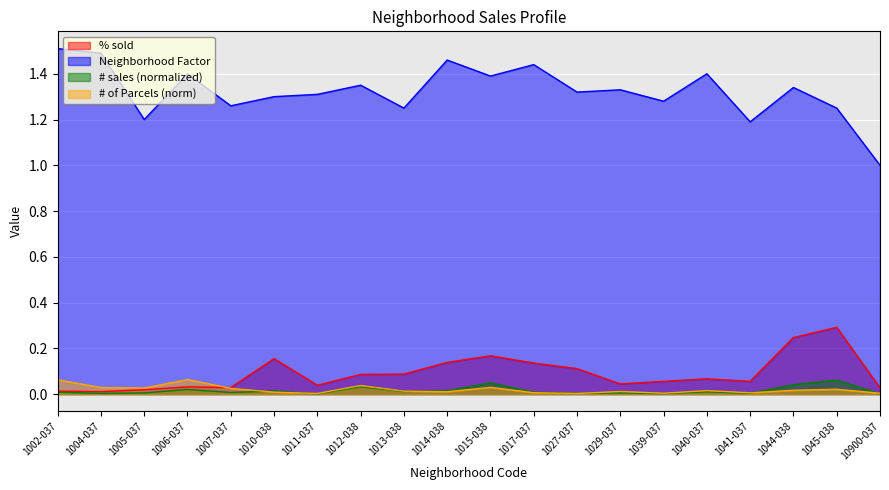

Reading left to right, what are all the values shown in this chart?

% sold: 1002-037=0.0	1004-037=0.0	1005-037=0.0	1006-037=0.0	1007-037=0.0	1010-038=0.2	1011-037=0.0	1012-038=0.1	1013-038=0.1	1014-038=0.1	1015-038=0.2	1017-037=0.1	1027-037=0.1	1029-037=0.0	1039-037=0.1	1040-037=0.1	1041-037=0.1	1044-038=0.2	1045-038=0.3	10900-037=0.0
Neighborhood Factor: 1002-037=1.5	1004-037=1.5	1005-037=1.2	1006-037=1.4	1007-037=1.3	1010-038=1.3	1011-037=1.3	1012-038=1.4	1013-038=1.2	1014-038=1.5	1015-038=1.4	1017-037=1.4	1027-037=1.3	1029-037=1.3	1039-037=1.3	1040-037=1.4	1041-037=1.2	1044-038=1.3	1045-038=1.2	10900-037=1.0
# sales (normalized): 1002-037=0.0	1004-037=0.0	1005-037=0.0	1006-037=0.0	1007-037=0.0	1010-038=0.0	1011-037=0.0	1012-038=0.0	1013-038=0.0	1014-038=0.0	1015-038=0.0	1017-037=0.0	1027-037=0.0	1029-037=0.0	1039-037=0.0	1040-037=0.0	1041-037=0.0	1044-038=0.0	1045-038=0.1	10900-037=0.0
# of Parcels (norm): 1002-037=0.1	1004-037=0.0	1005-037=0.0	1006-037=0.1	1007-037=0.0	1010-038=0.0	1011-037=0.0	1012-038=0.0	1013-038=0.0	1014-038=0.0	1015-038=0.0	1017-037=0.0	1027-037=0.0	1029-037=0.0	1039-037=0.0	1040-037=0.0	1041-037=0.0	1044-038=0.0	1045-038=0.0	10900-037=0.0